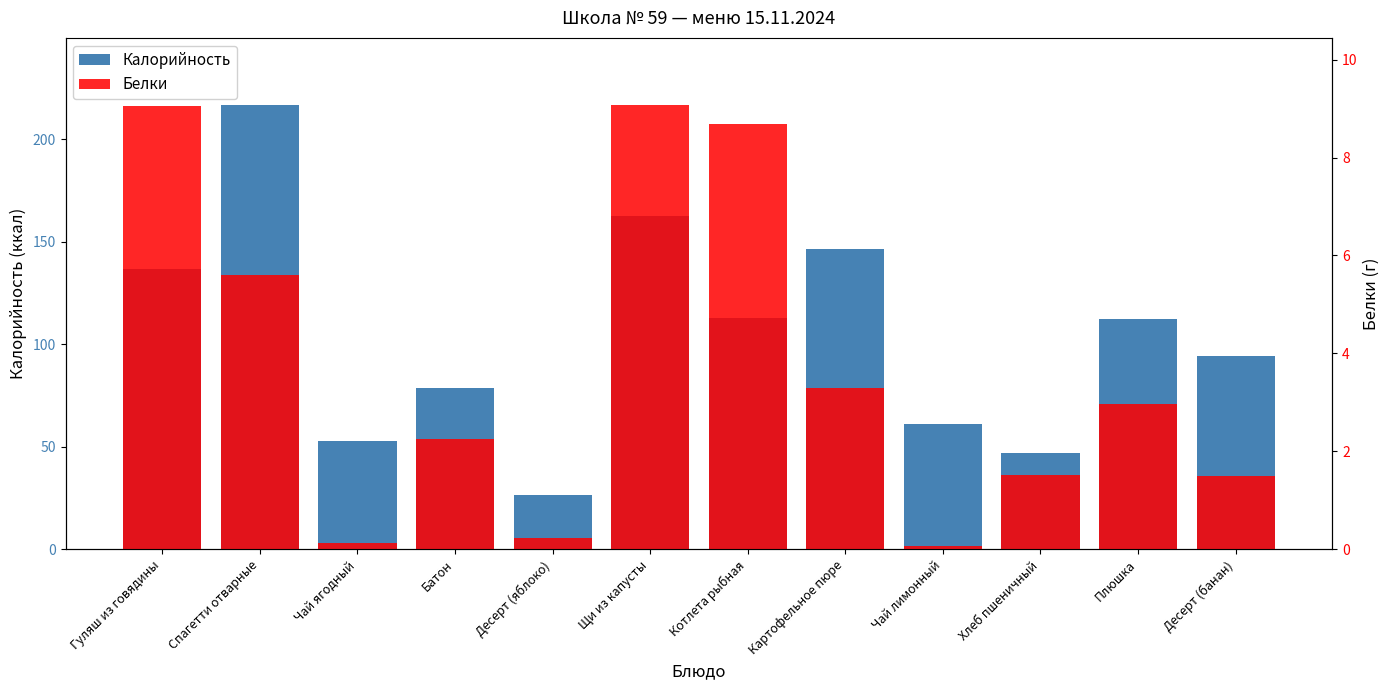

How many values in the Калорийность series are below 112?

6